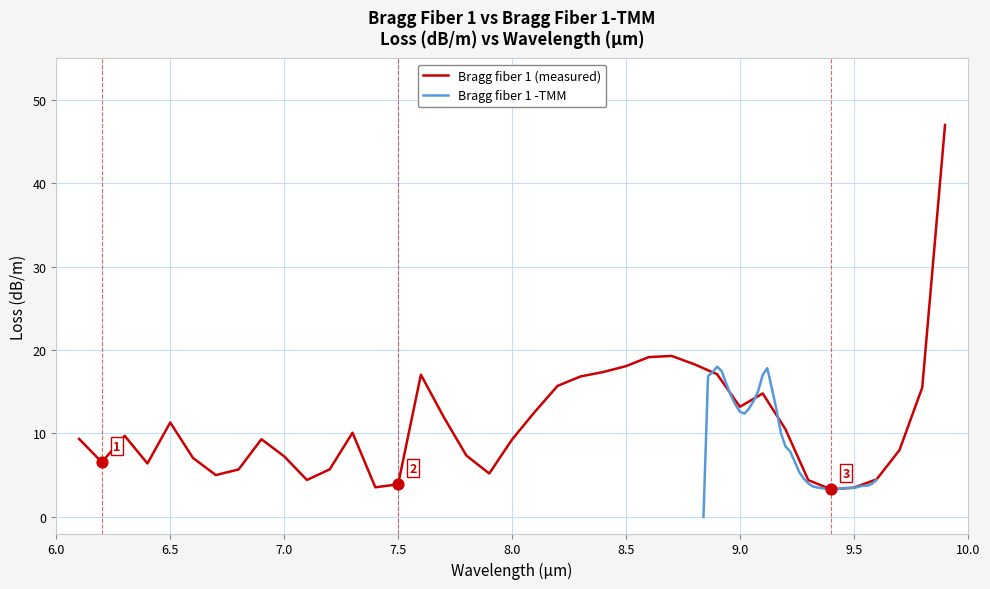

Which series has the largest Y range (max minus min)?

Bragg fiber 1 (measured)